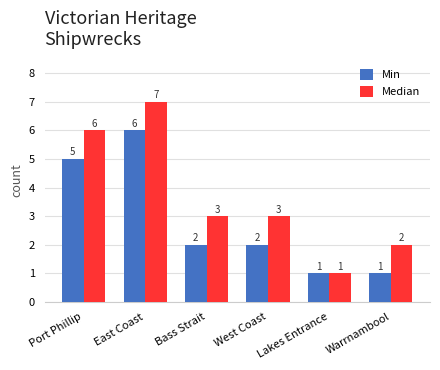

The value of Median at West Coast is 3. True or false?

True